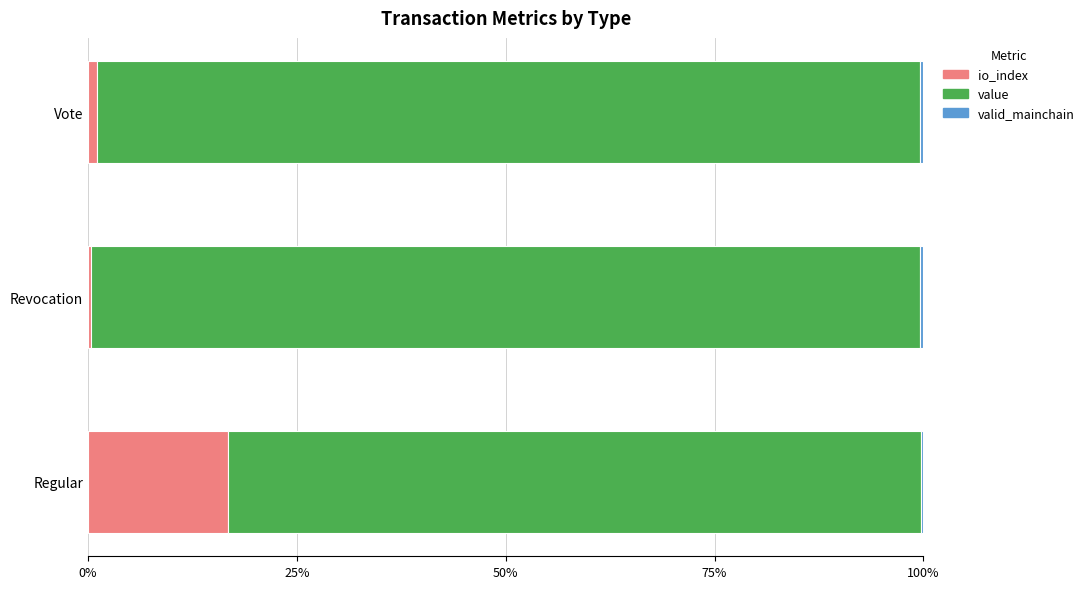

Is it true that io_index equals 24.2 at Regular?

False